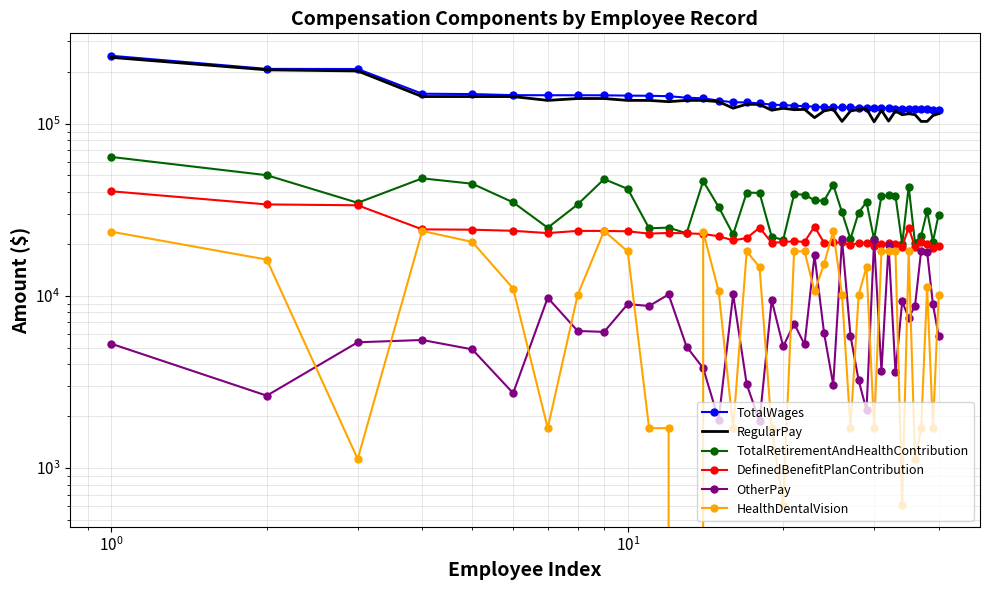

How many values in the HealthDentalVision series are below 11025?

20